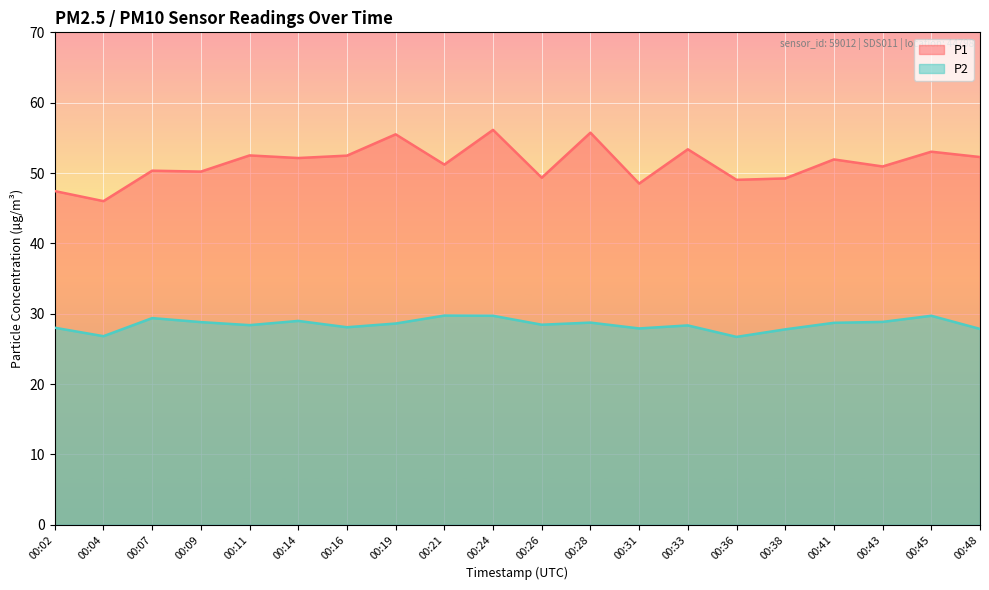

What is the spread (max minus min) of values at 00:45?

23.3